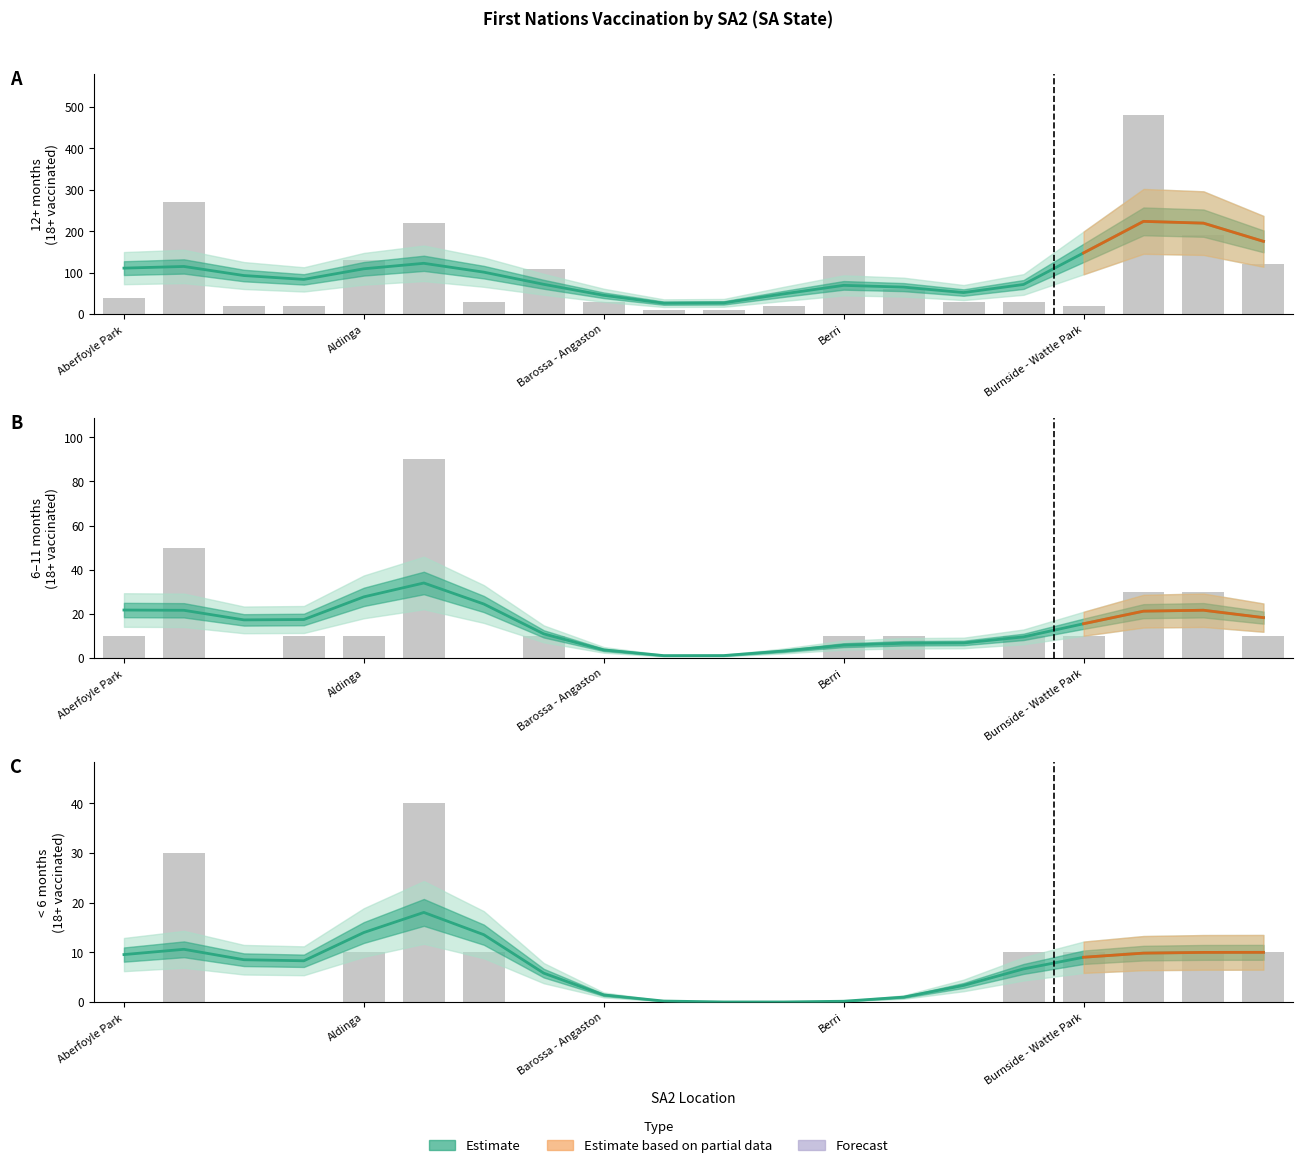

Is the value of 6 to 11 months at Berri greater than the value of Less than 6 months at 18?

Yes